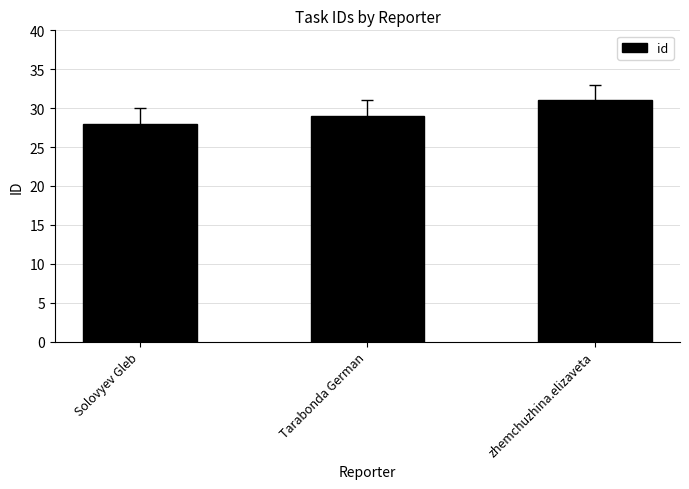

Where is the data nearest to the value 29?

Tarabonda German